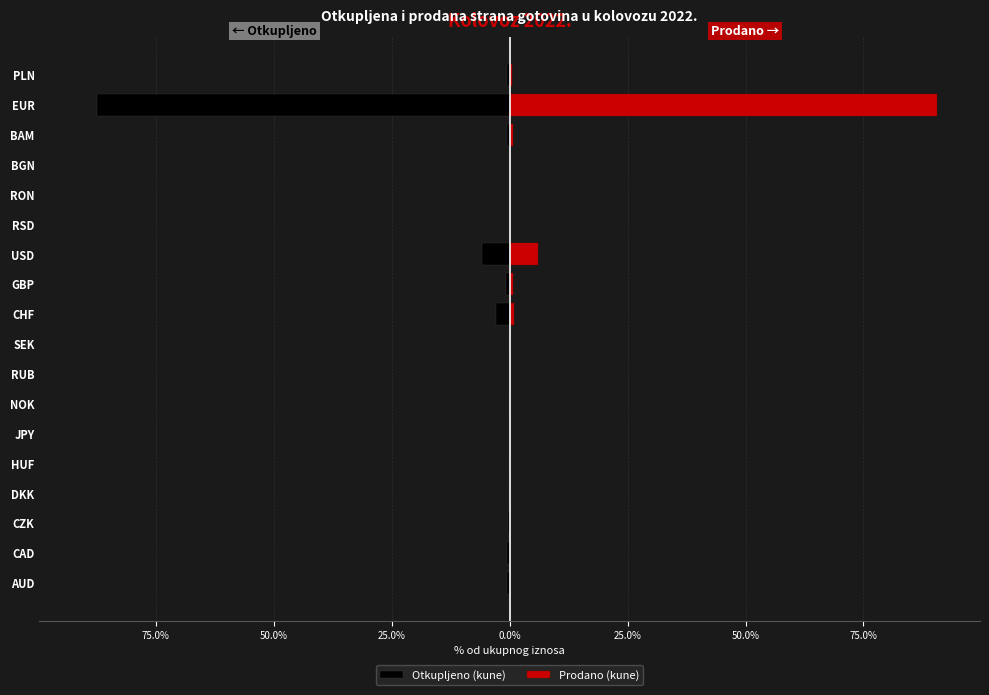

What value does the Otkupljeno (kune) series have at USD?

-5.9